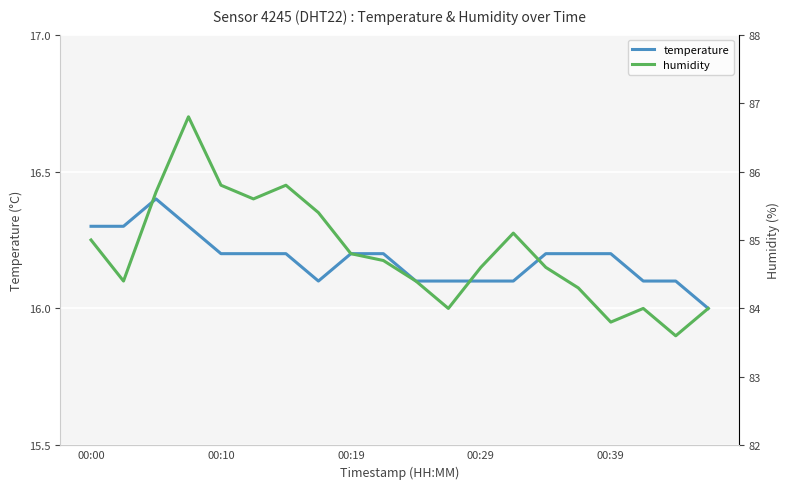

What is the minimum value for temperature?

16.0